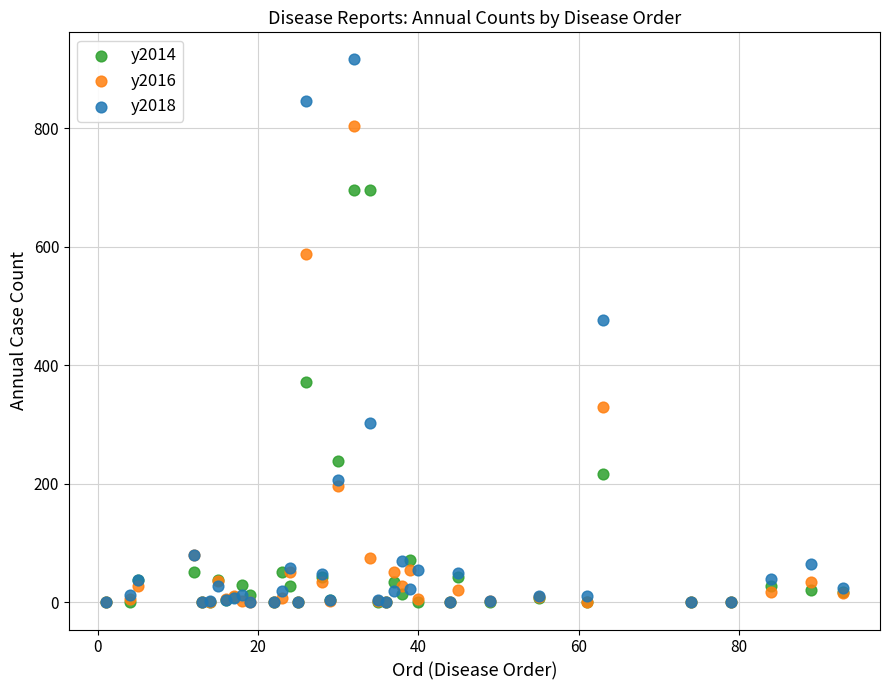

What are all the series names shown in the legend?

y2014, y2016, y2018